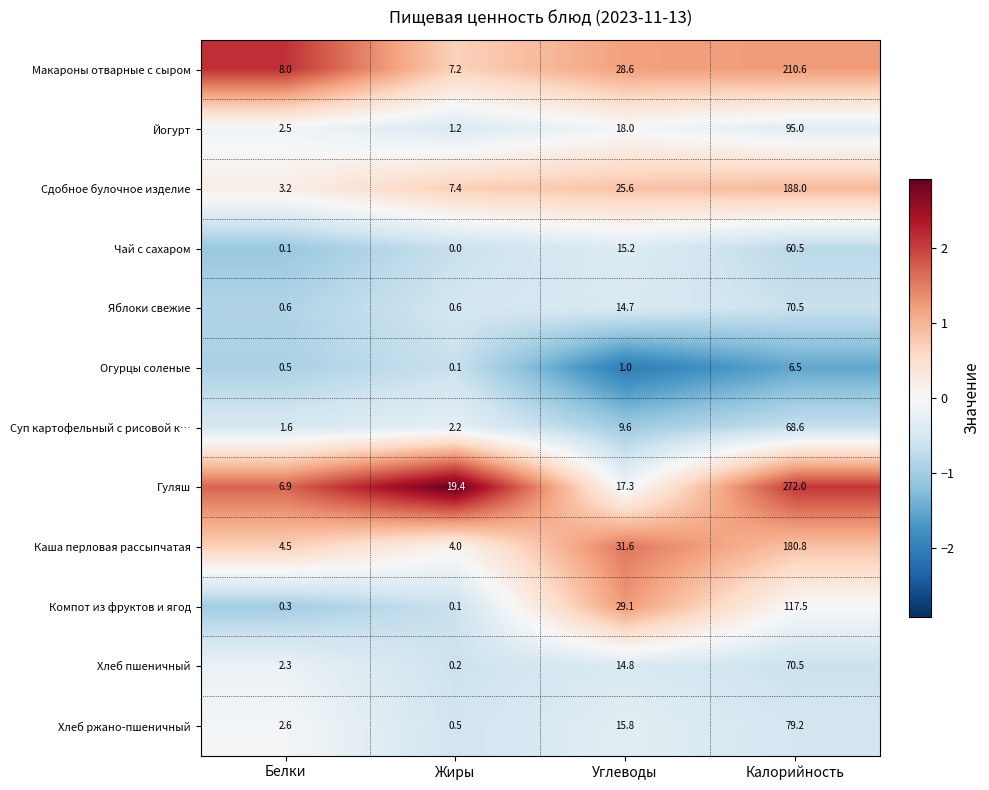

At which label is Хлеб пшеничный closest to 35?

Углеводы